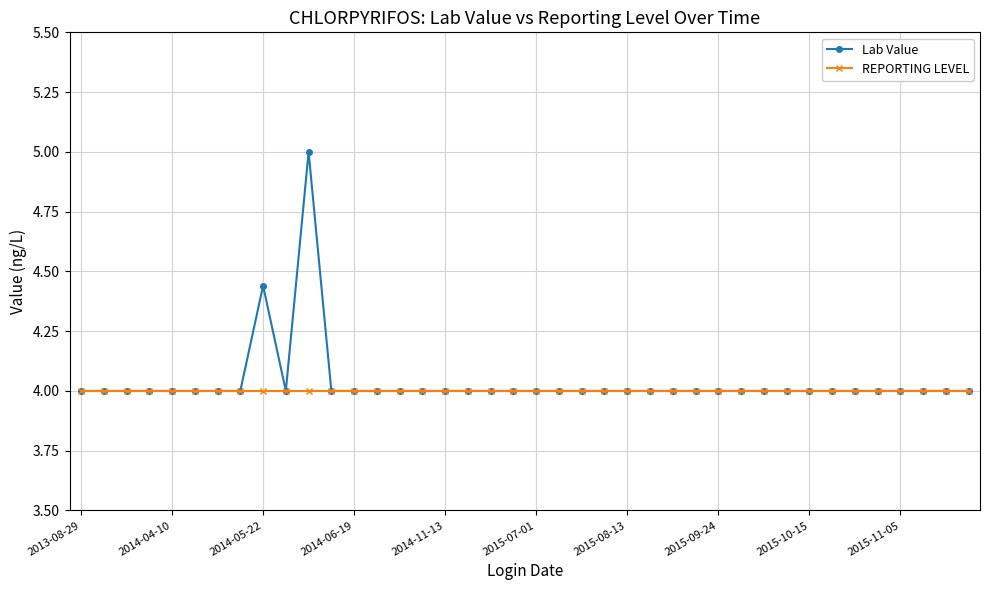

What is the sum of all REPORTING LEVEL values?

160.0